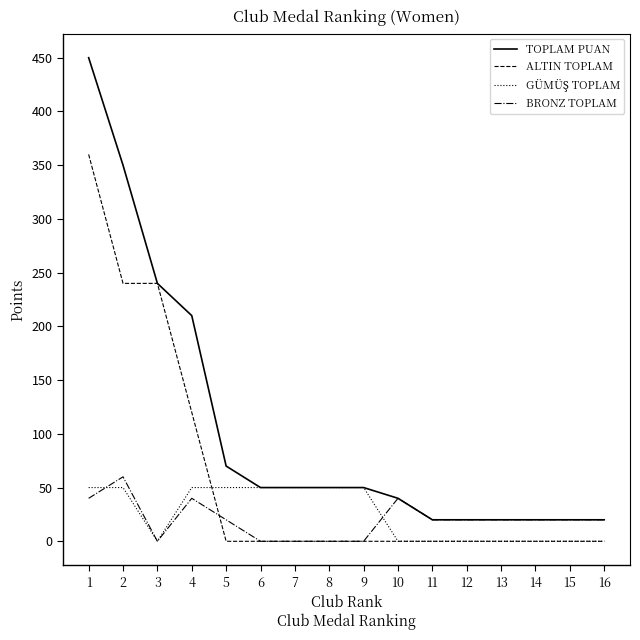

Is this an area chart (filled region under the line)?

No